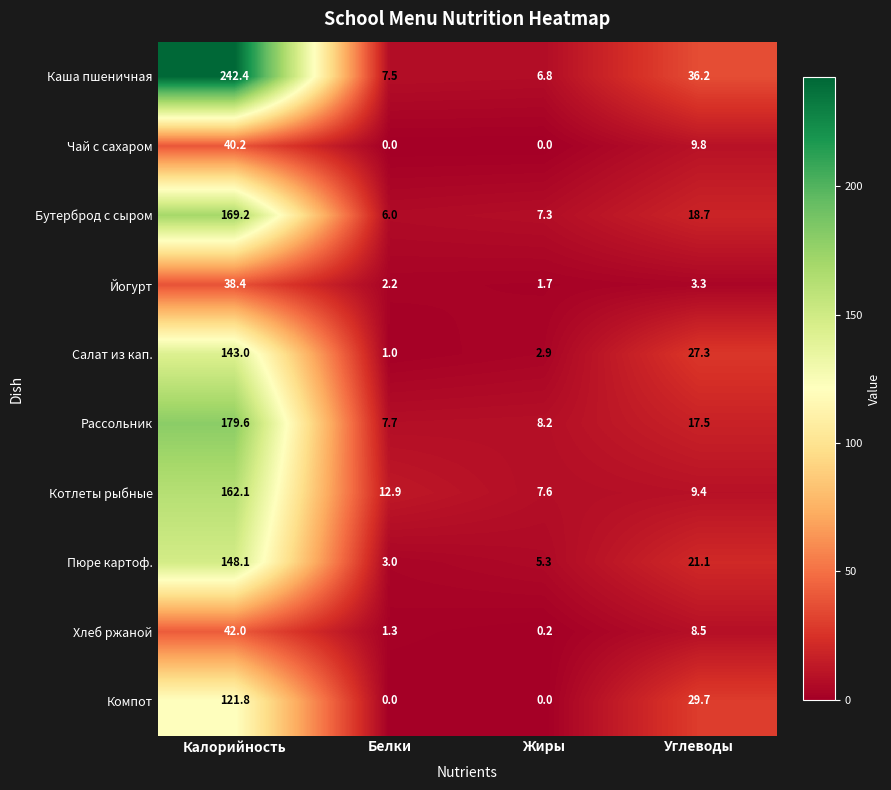

How many categories are shown in the chart?

4